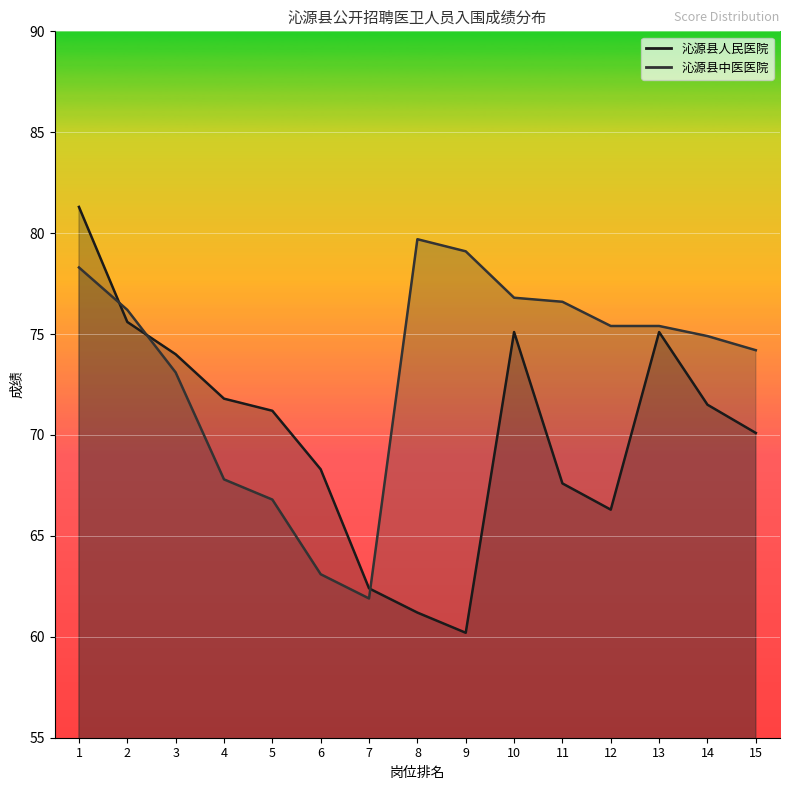

What is the sum of all 沁源县人民医院 values?

1051.7